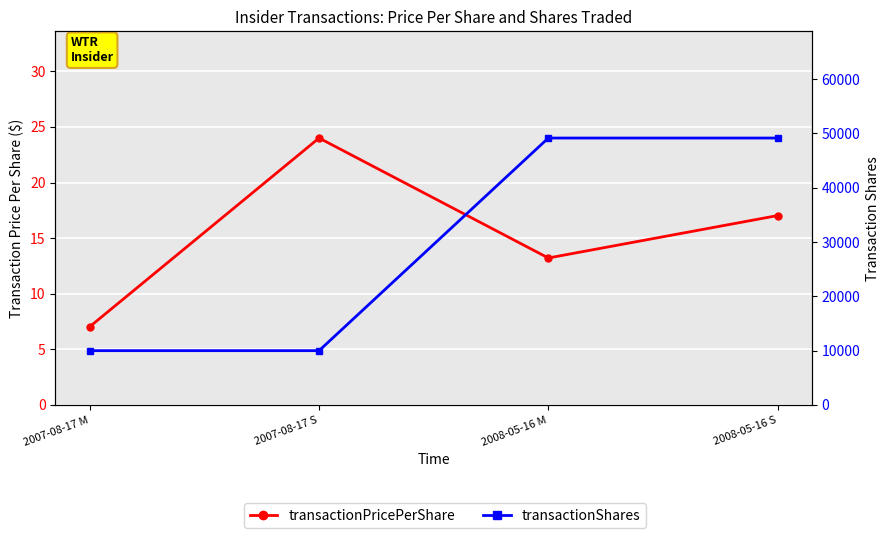

What is the sum of the transactionPricePerShare values at 2007-08-17 S and 2007-08-17 M?

31.0